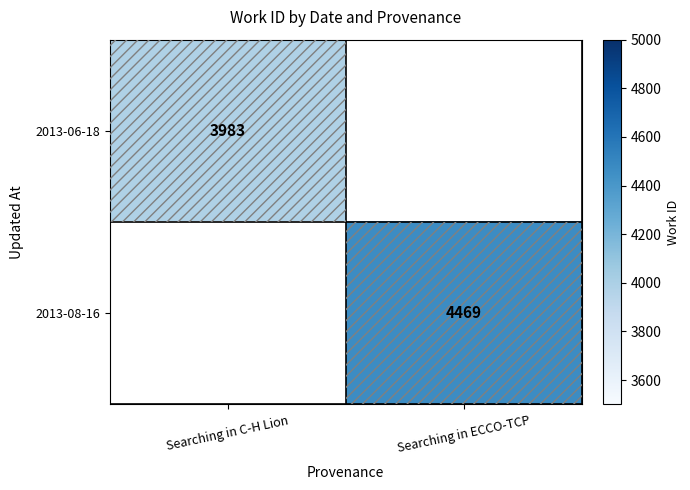

What is the smallest value displayed?

3983.0